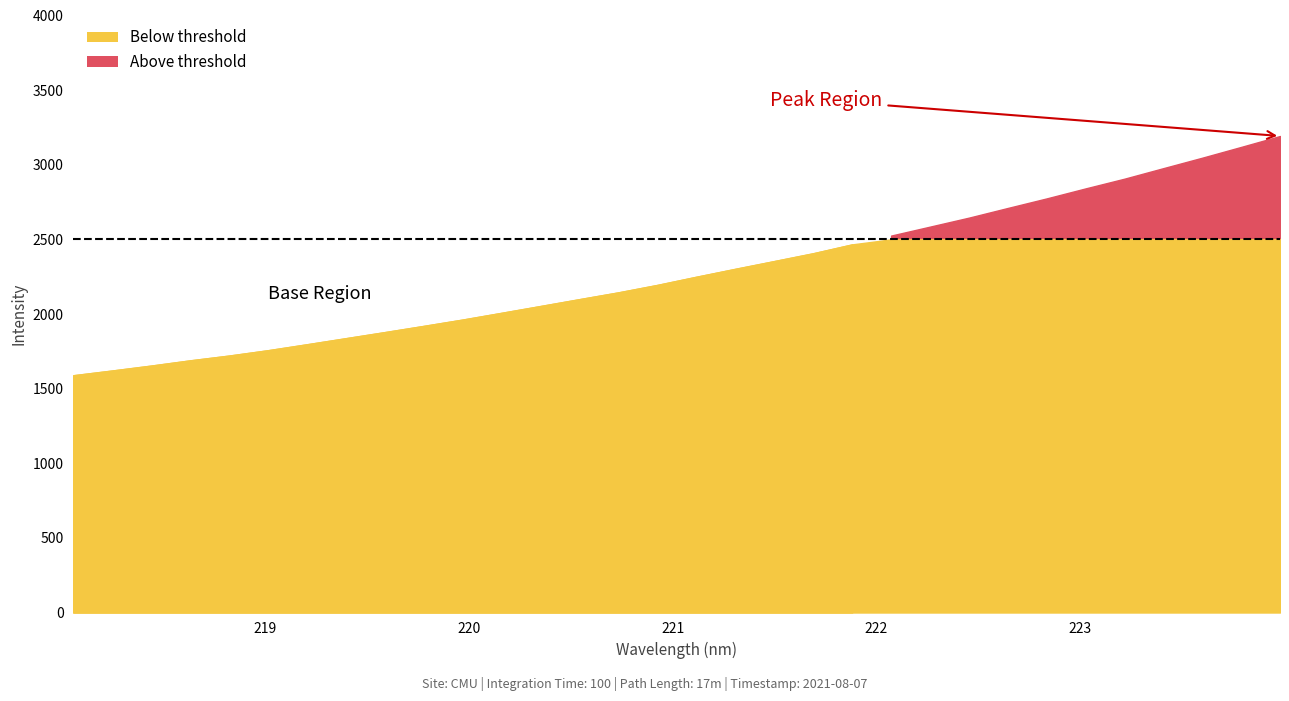

Approximately how many times larger is the value at 220.9264 compared to 219.9712?

1.1